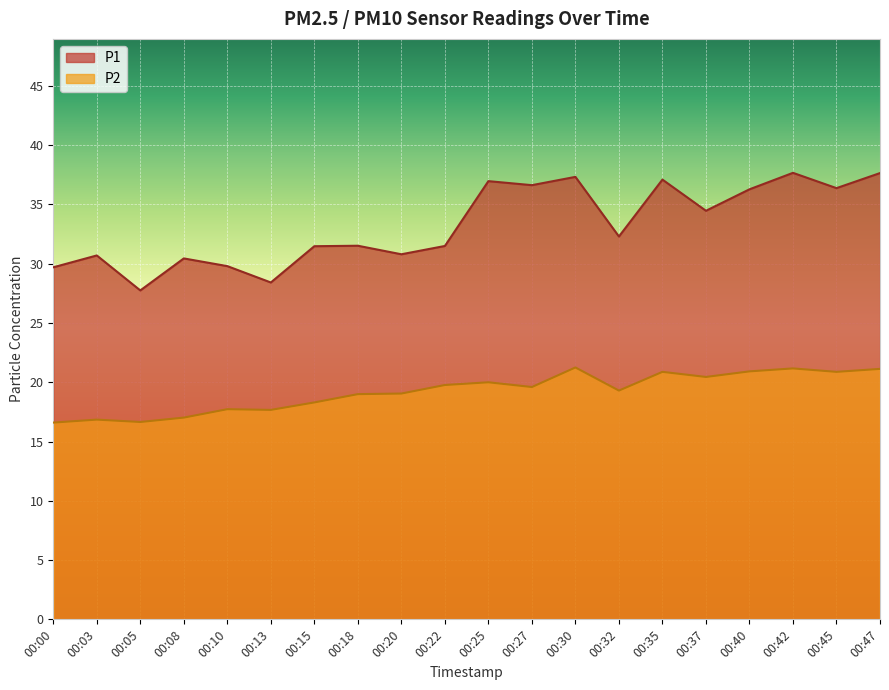

What is the value of the P2 point at the 14th from the left?

19.3